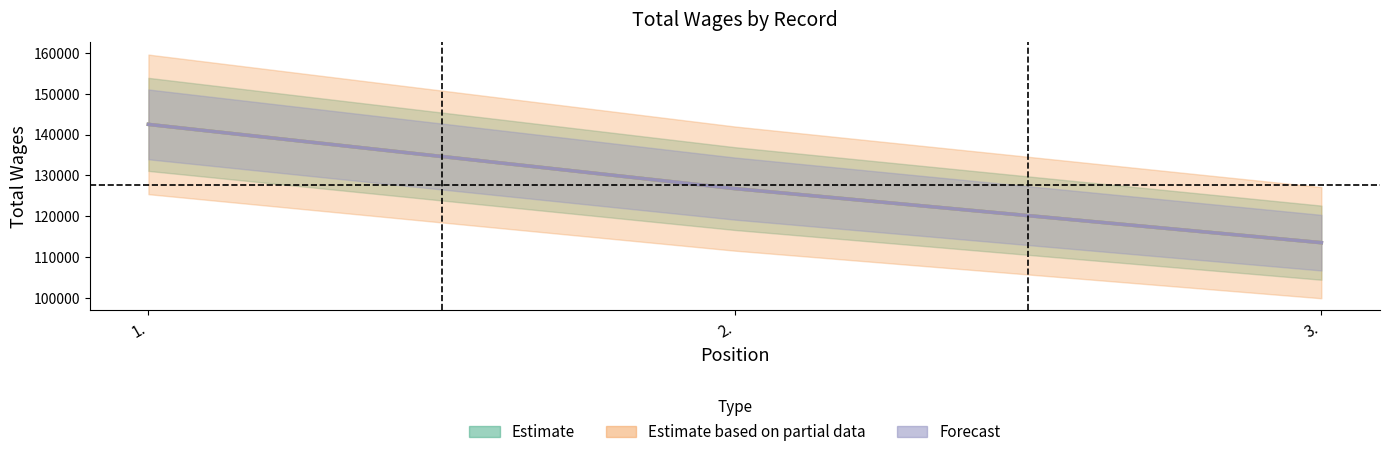

At which label does Estimate reach its peak?

1.